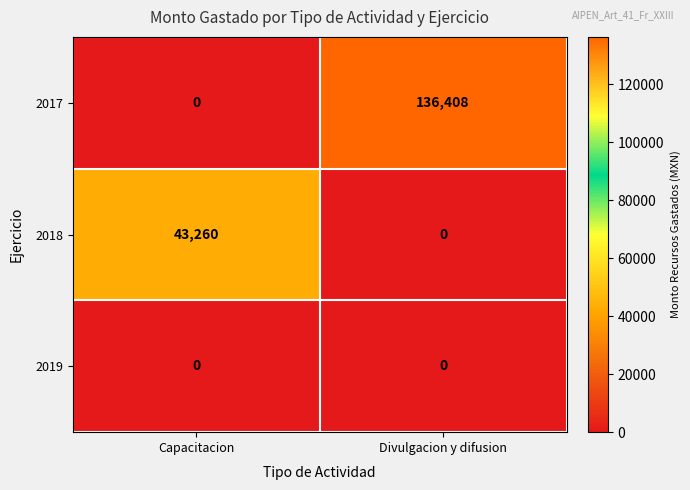

Reading right to left, list all the values displayed in this chart.

2017: 136408	0
2018: 0	43260
2019: 0	0